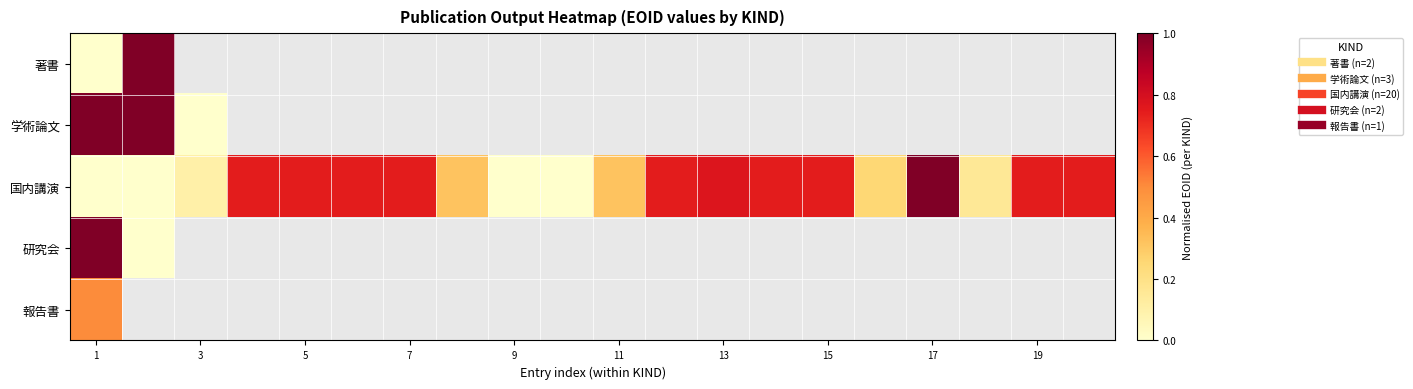

Count the number of categories in the chart.

20